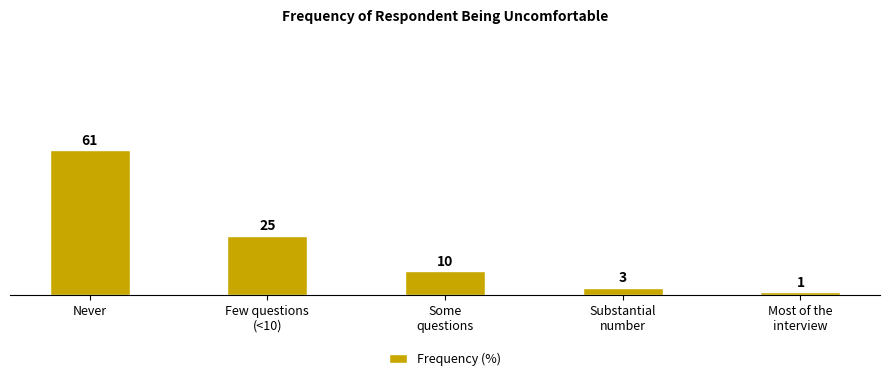

Reading right to left, list all the values displayed in this chart.

1	3	10	25	61